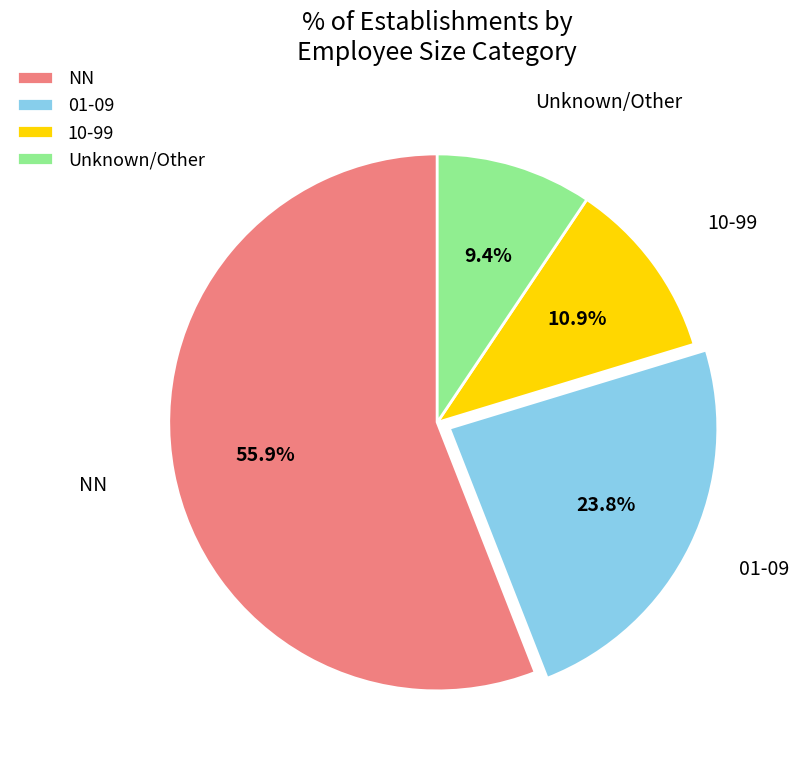

What is the largest slice in the pie chart?

NN